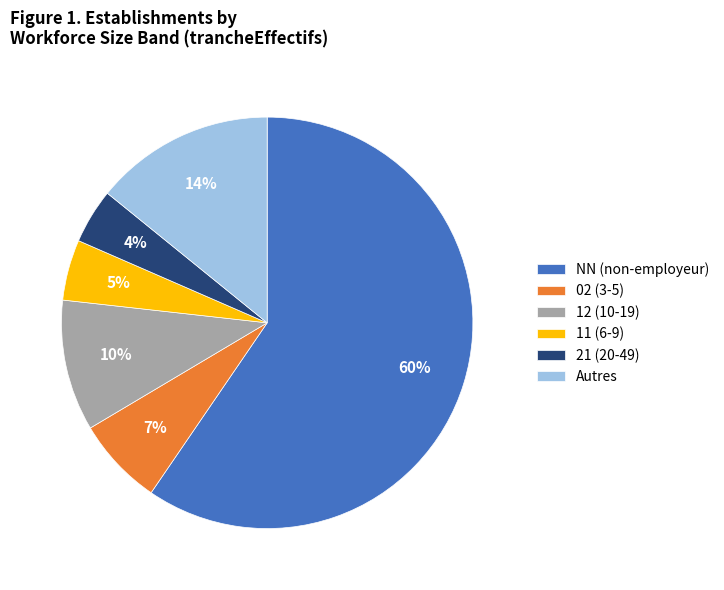

True or false: 12 (10-19) accounts for 22% of the total.

False